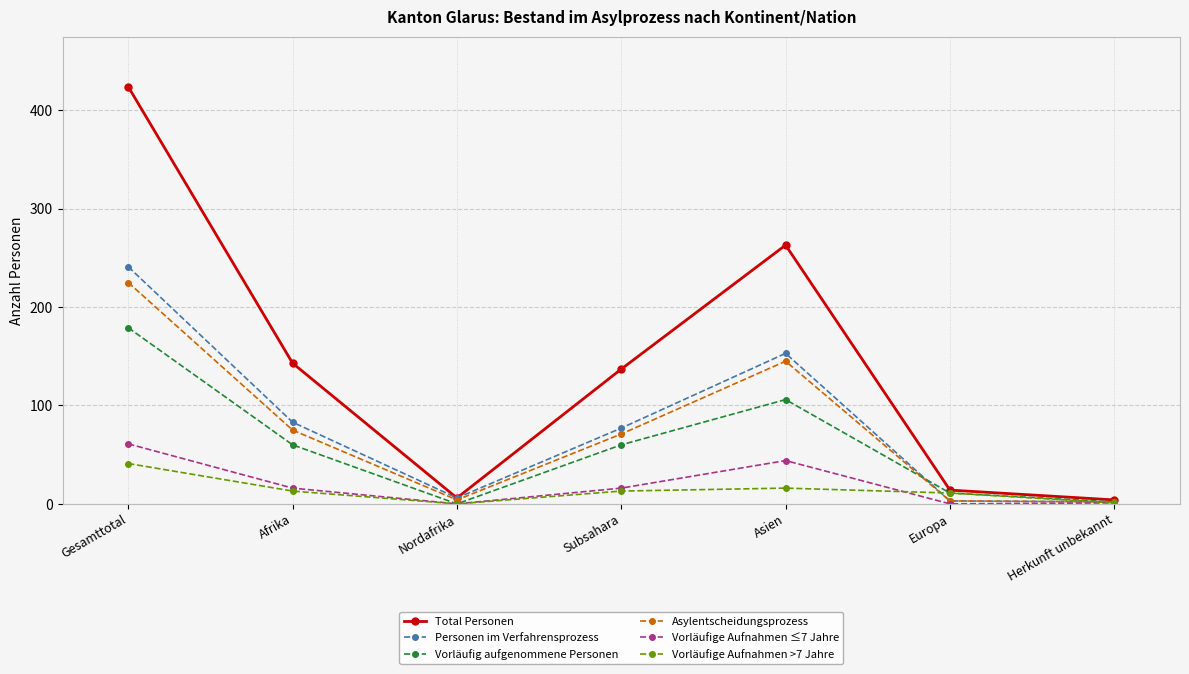

Which series has the largest range (max minus min)?

Total Personen